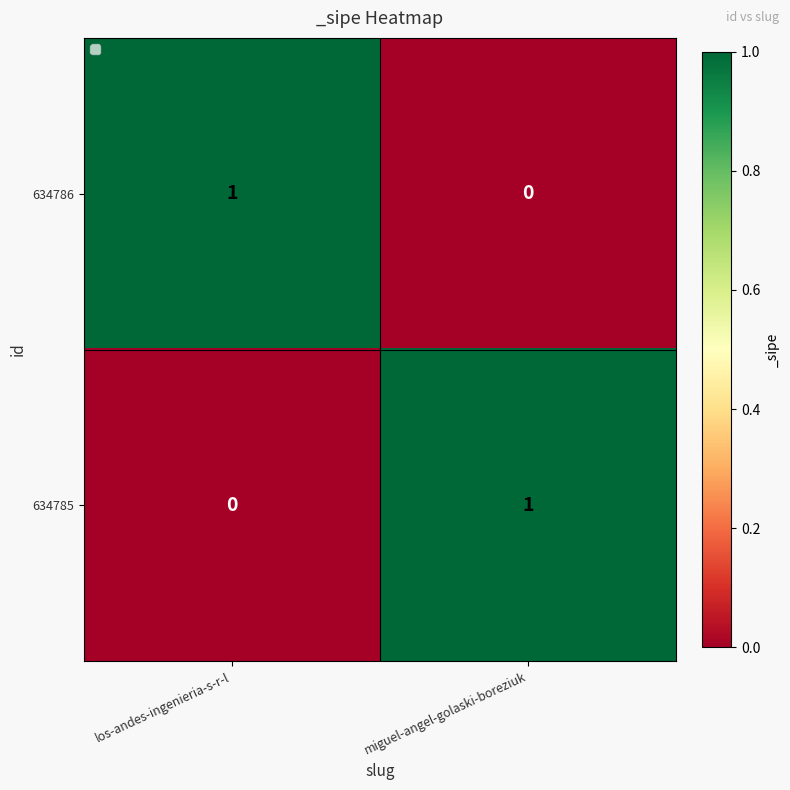

Is it true that 634785 equals 1 at los-andes-ingenieria-s-r-l?

False